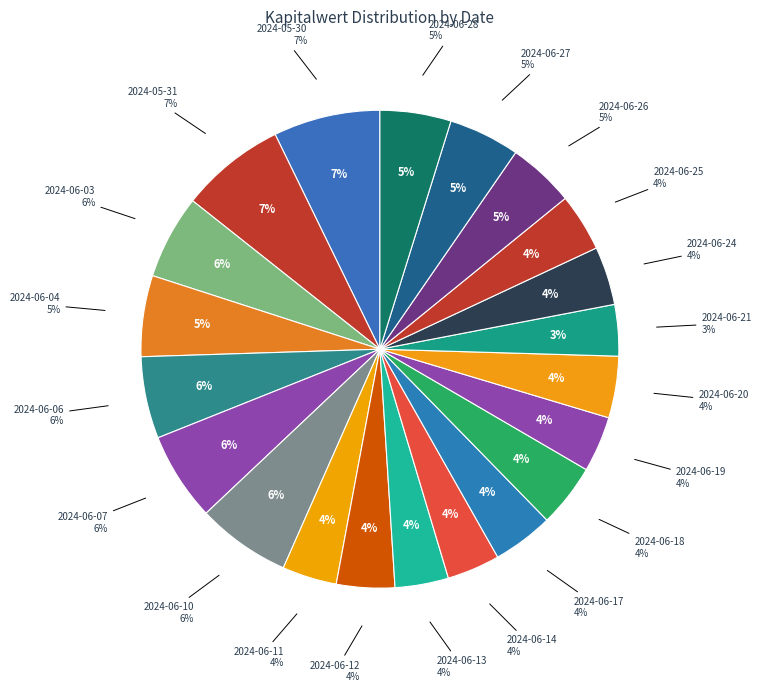

What portion of the pie excludes 2024-06-13?

96.4%